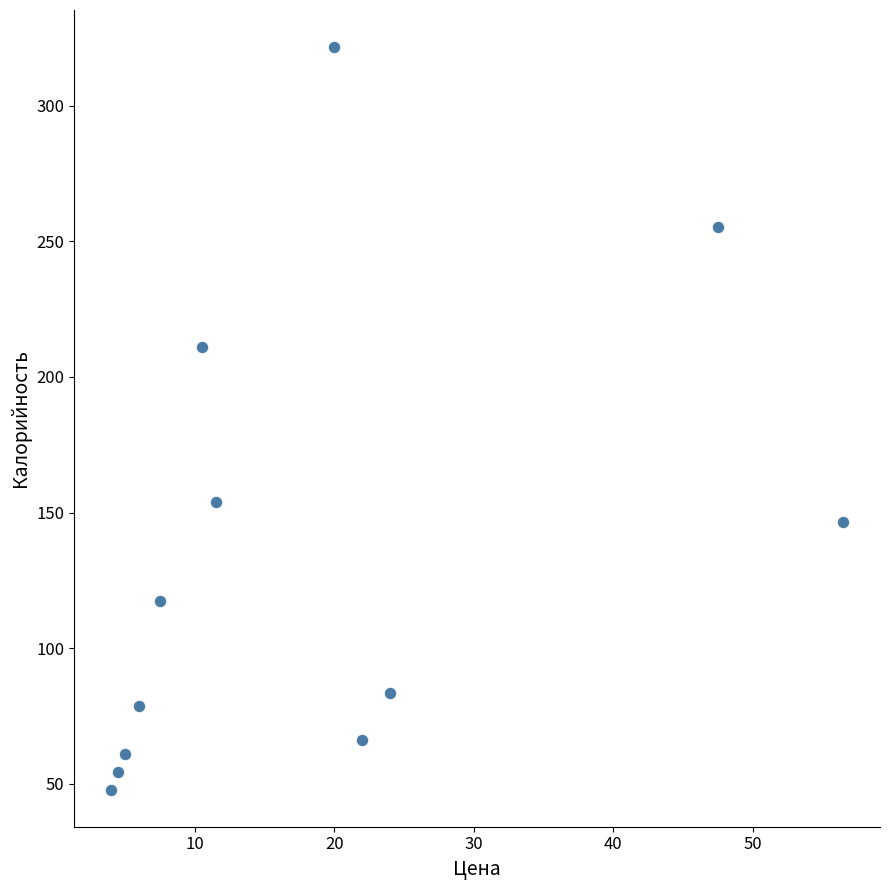

What is the range of Y values (max minus min)?

273.9